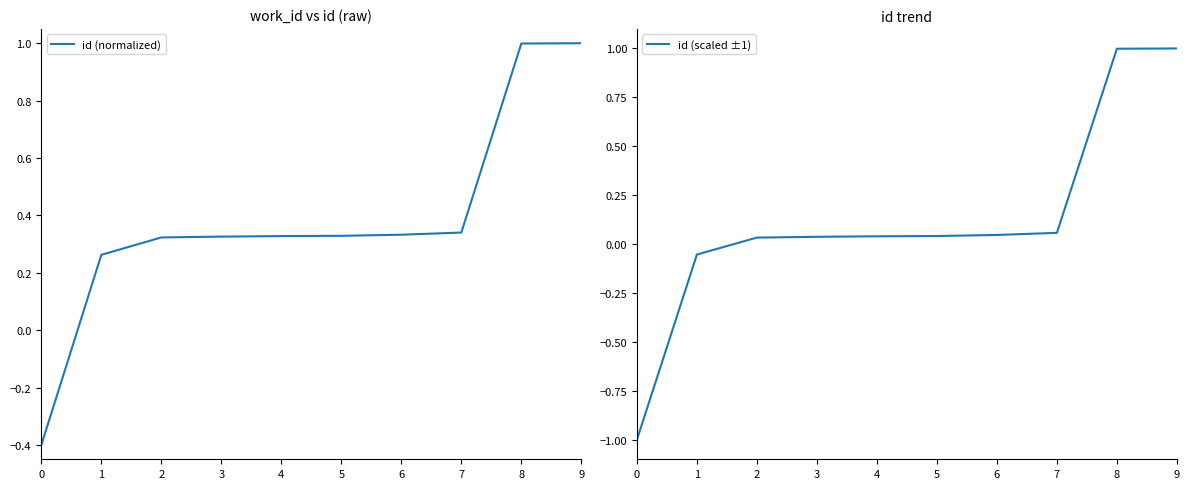

Rank the series by their average value, from lowest to highest.

id (scaled ±1), id (normalized)